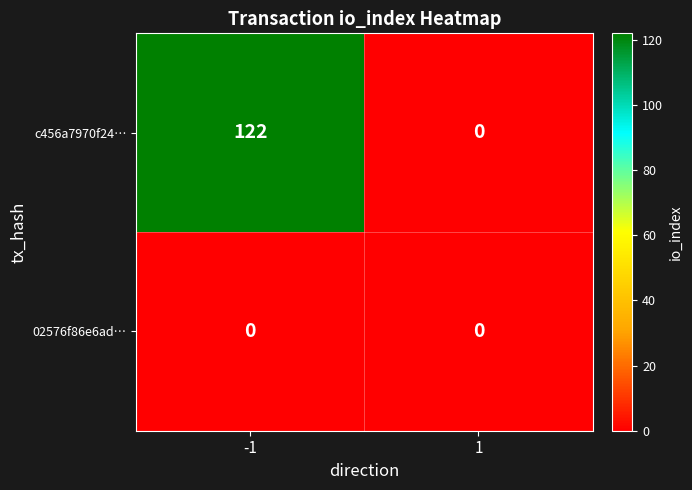

Which series has the widest spread of values?

c456a7970f24…